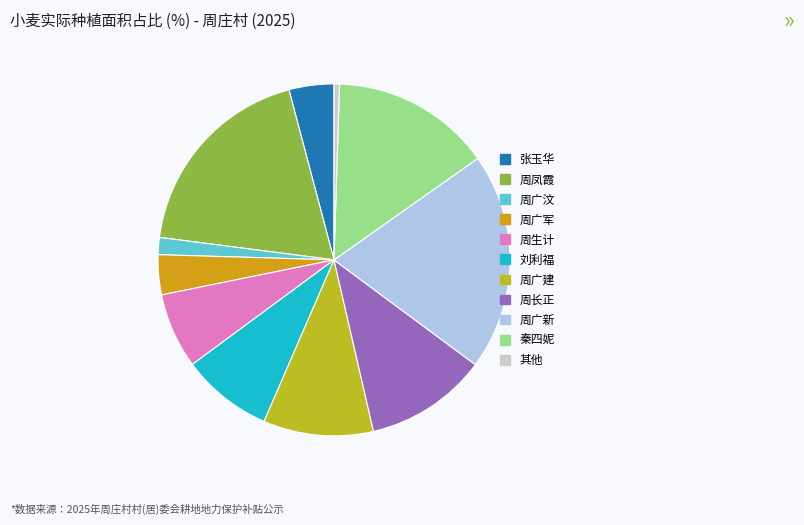

To the nearest percent, what percentage of the pie is 周凤霞?

19%